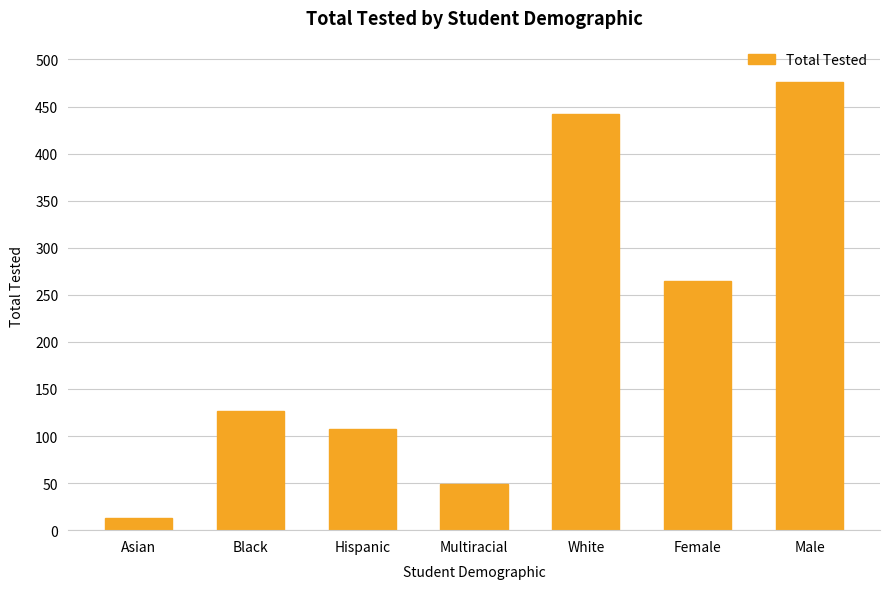

The chart shows a value of 442 at White. True or false?

True